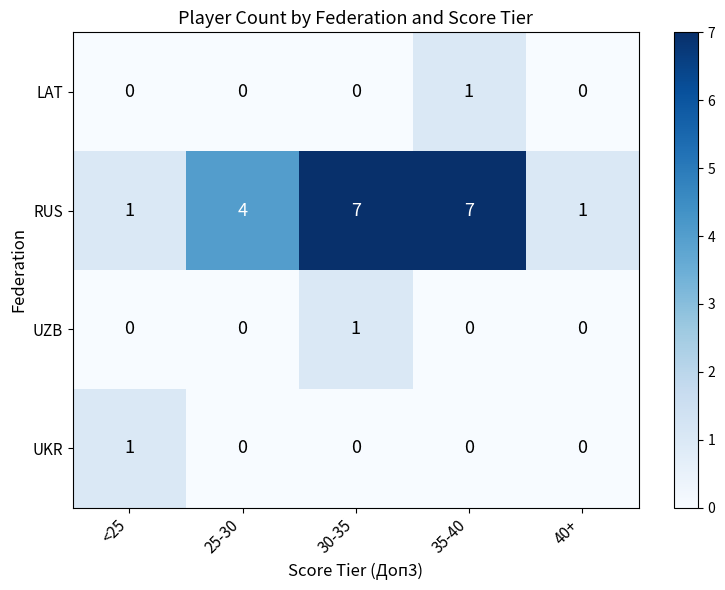

What is the sum of all RUS values?

20